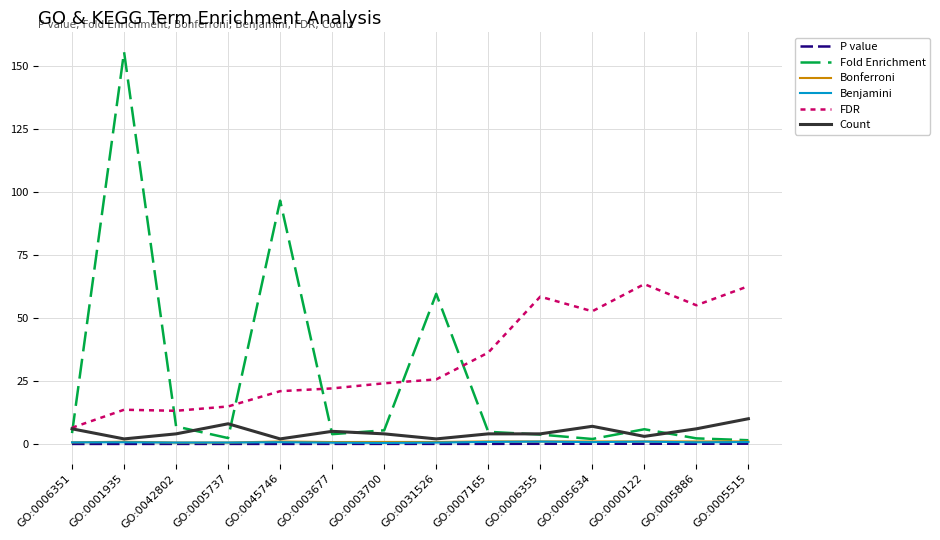

The Count series shows 2.0 at GO:0031526. True or false?

True